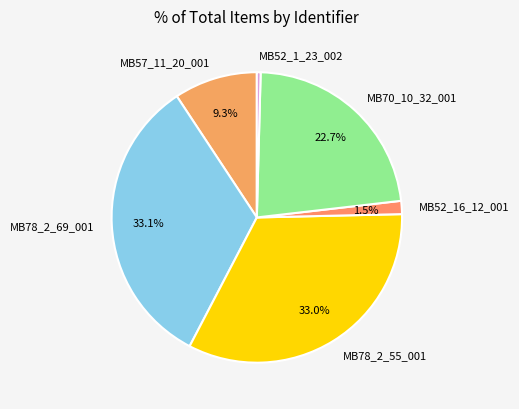

What is the smallest slice in the pie chart?

MB52_1_23_002